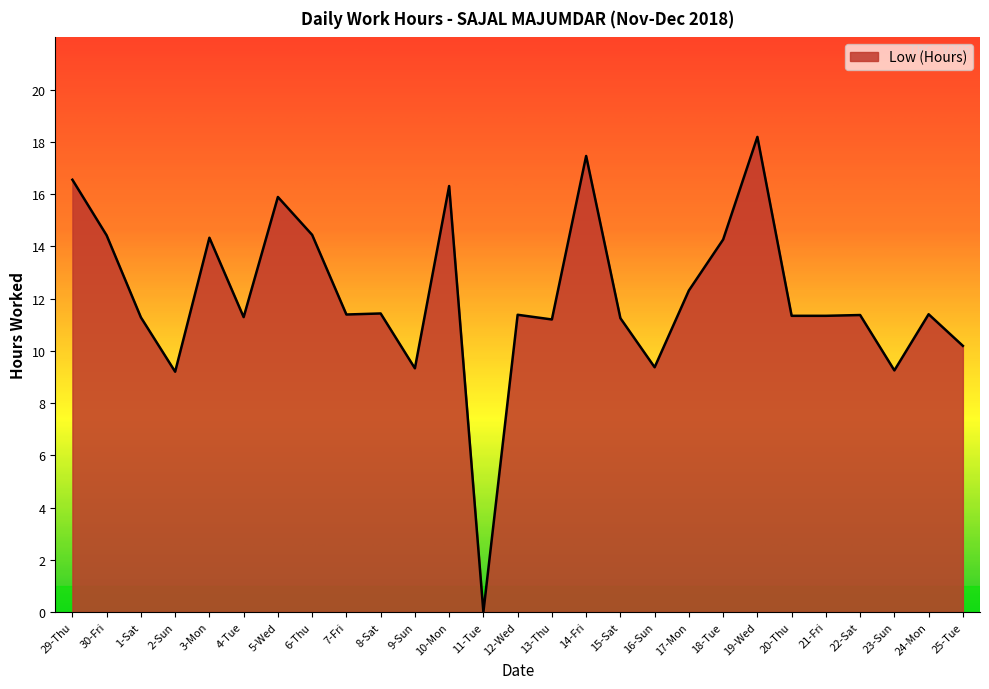

At which category does the data reach its first local peak?

3-Mon